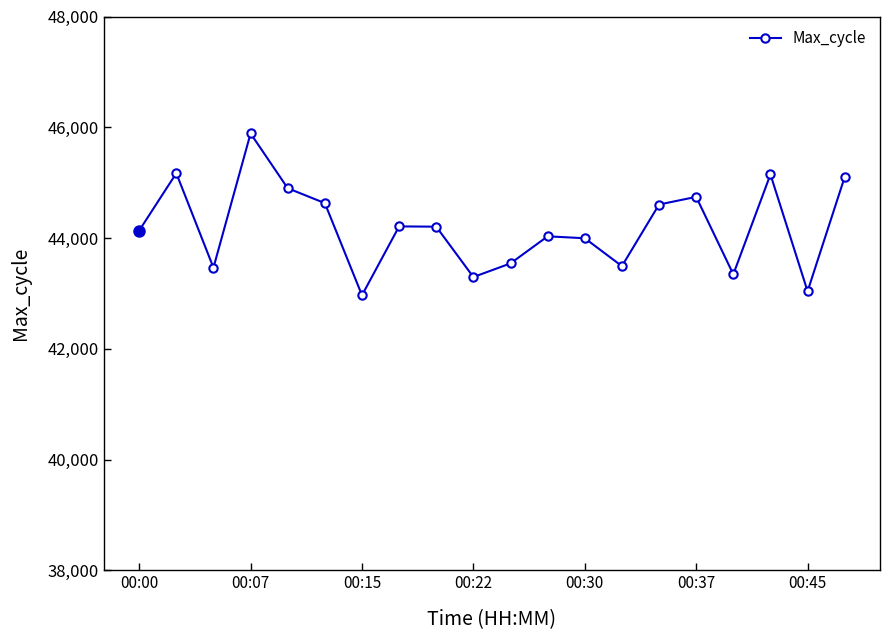

How many interior local valleys (lower than both neighbors) does the data have?

6